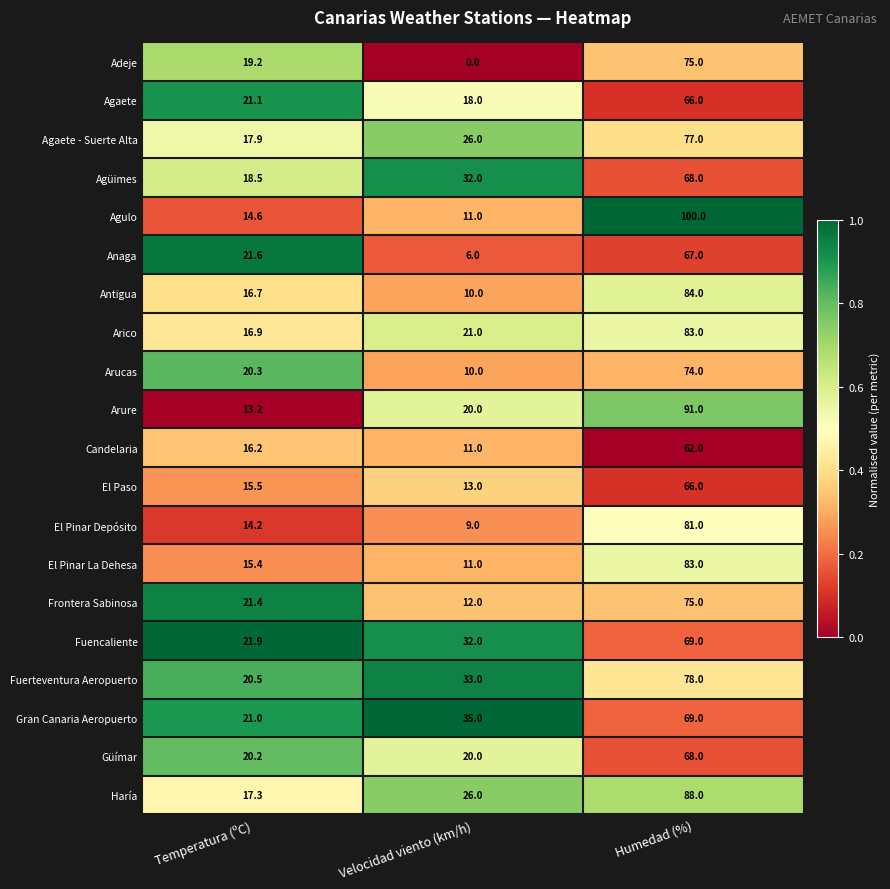

What is the average value of the Adeje series?

31.4